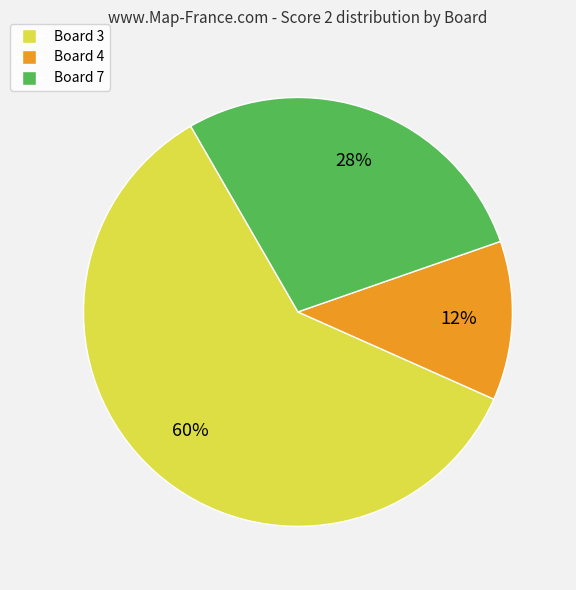

How many segments does this pie chart have?

3